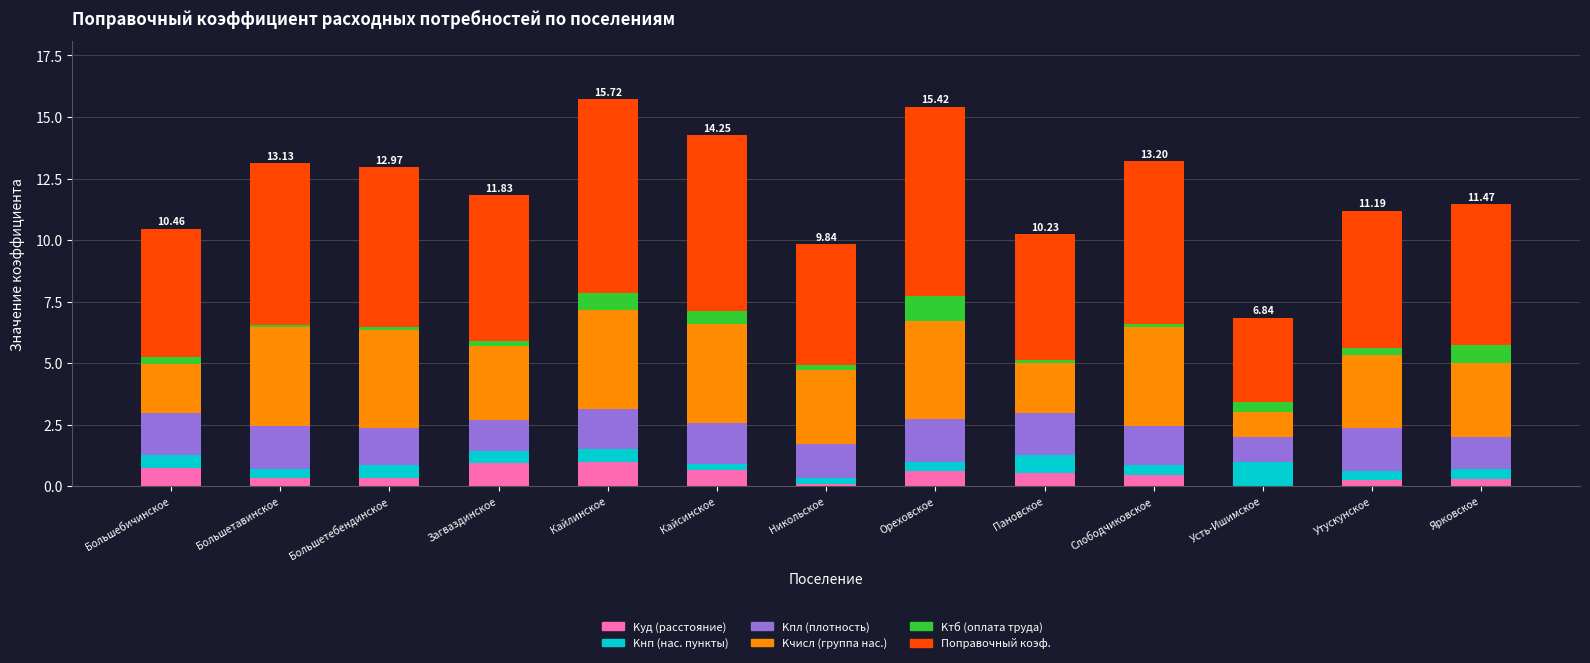

Which series has the largest total across all categories?

Поправочный коэф.